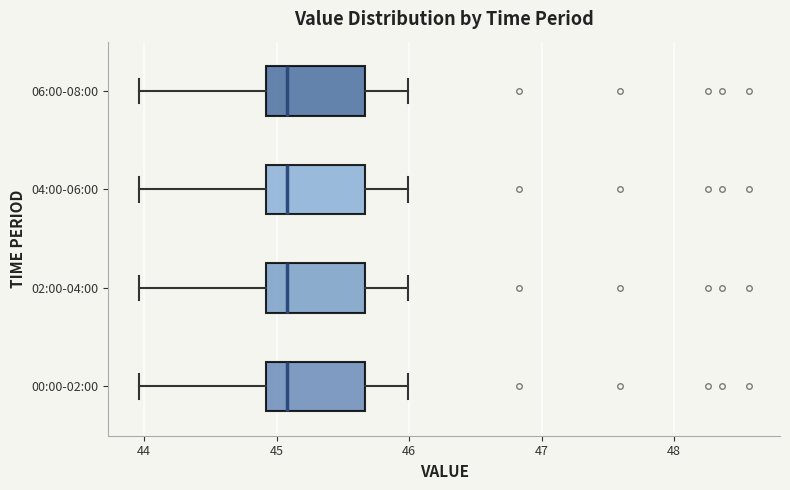

Reading bottom to top, read every box against the x-axis: the position of its median line, the range the box covers, and the ends of its whiskers. The values are not printed on the chart, so give them approximately, as read against the axis.

00:00-02:00: median 45.1, box 44.9 to 45.7, whiskers 44.0 to 46.0
02:00-04:00: median 45.1, box 44.9 to 45.7, whiskers 44.0 to 46.0
04:00-06:00: median 45.1, box 44.9 to 45.7, whiskers 44.0 to 46.0
06:00-08:00: median 45.1, box 44.9 to 45.7, whiskers 44.0 to 46.0